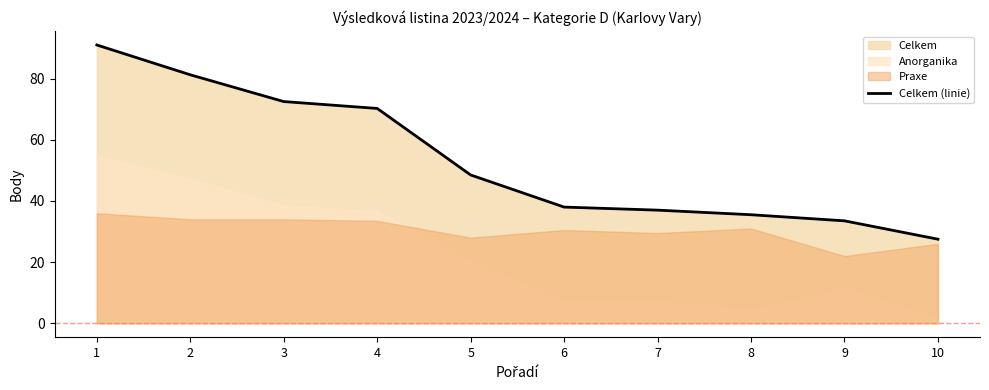

How many data points does each series have?

10